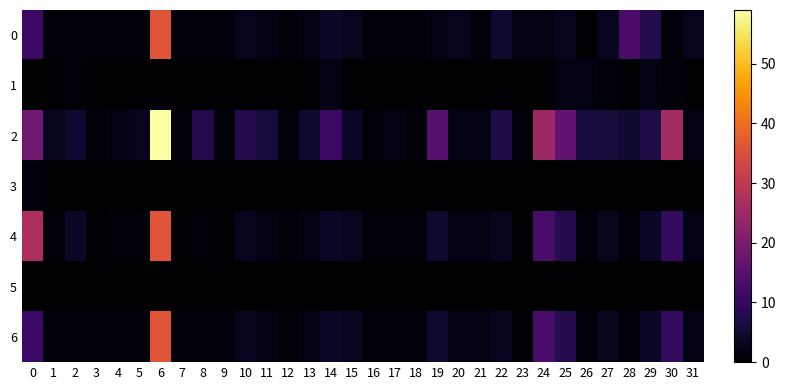

List the series in order of their peak value, lowest first.

5, 3, 1, 0, 4, 6, 2